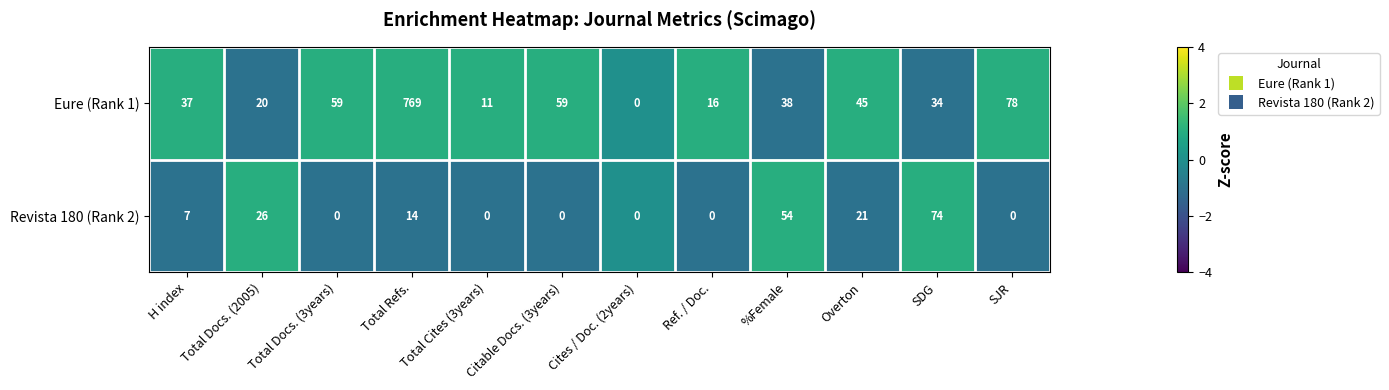

Rank the series by their maximum value, from highest to lowest.

Eure (Rank 1), Revista 180 (Rank 2)